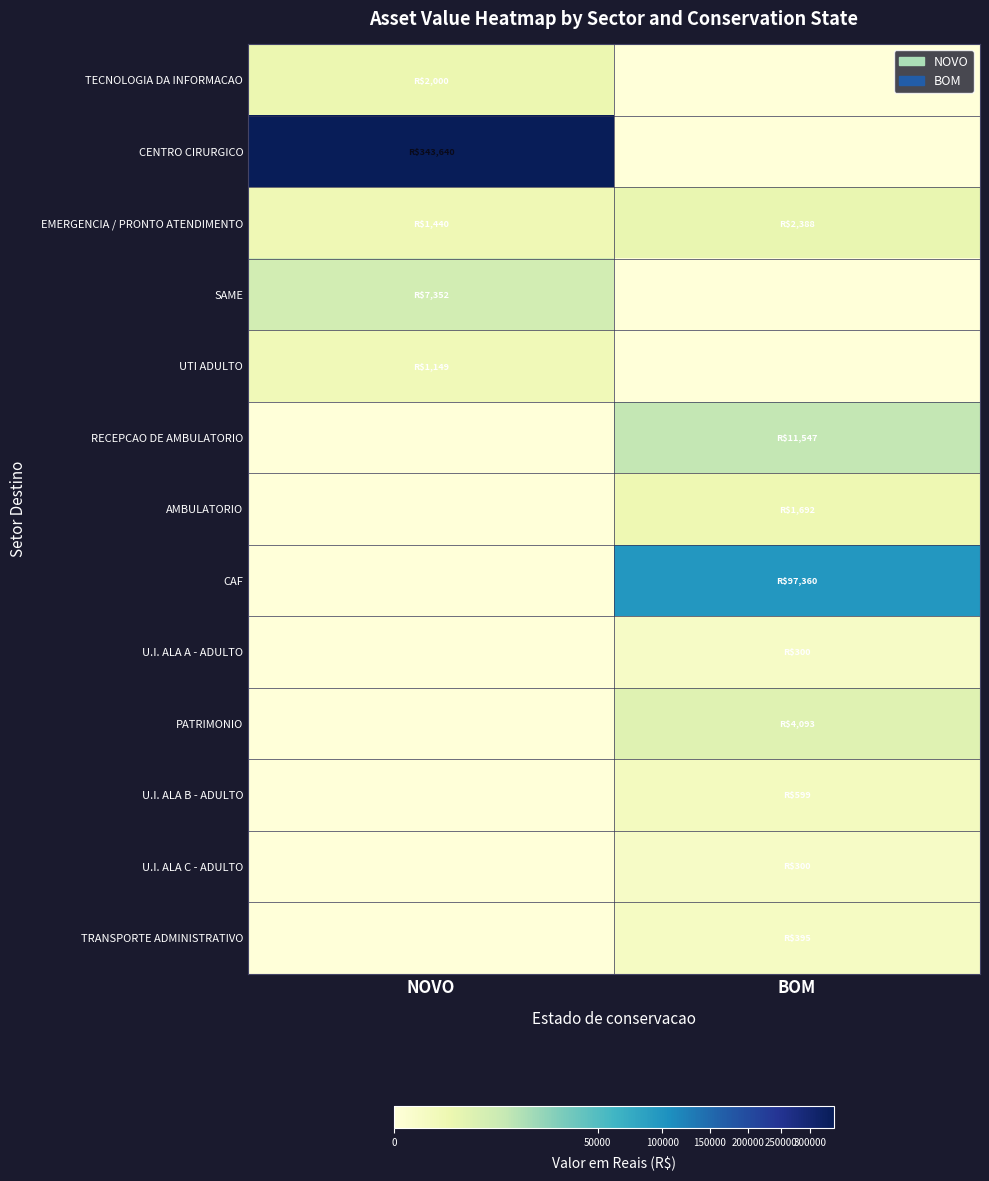

List the series in order of their peak value, lowest first.

U.I. ALA A - ADULTO, U.I. ALA C - ADULTO, TRANSPORTE ADMINISTRATIVO, U.I. ALA B - ADULTO, UTI ADULTO, AMBULATORIO, TECNOLOGIA DA INFORMACAO, EMERGENCIA / PRONTO ATENDIMENTO, PATRIMONIO, SAME, RECEPCAO DE AMBULATORIO, CAF, CENTRO CIRURGICO